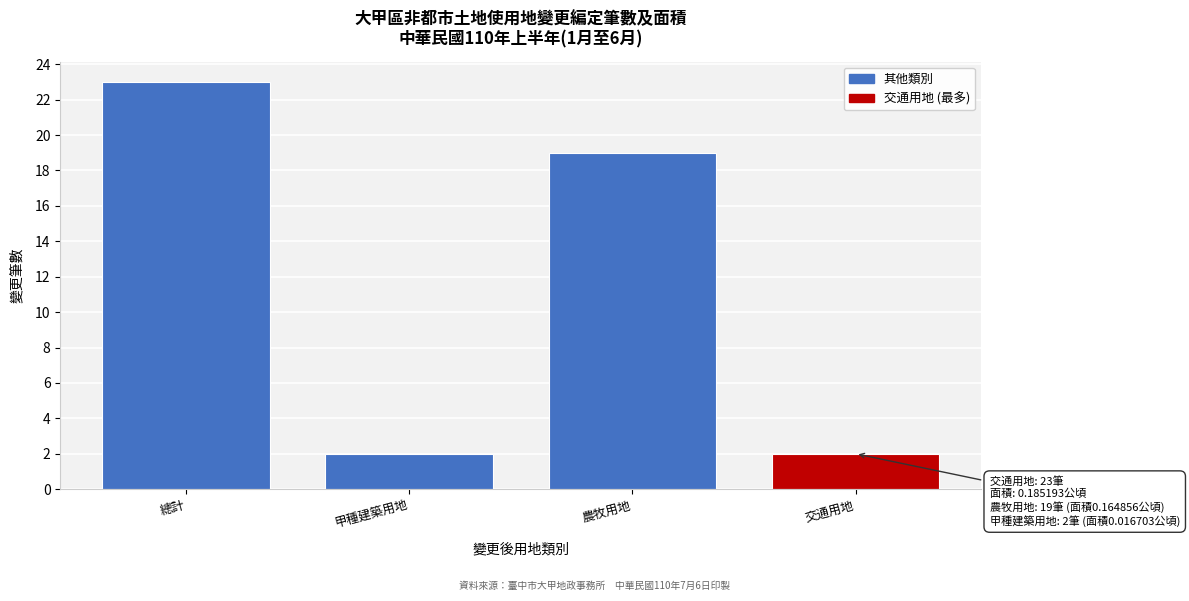

Reading right to left, extract all data points from this chart.

2	19	2	23